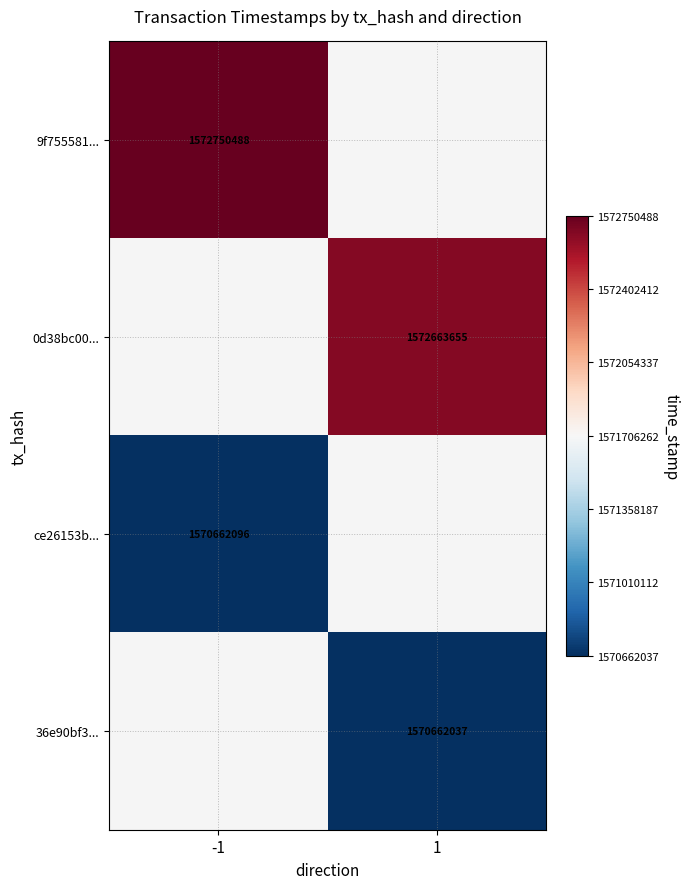

The value of 36e90bf3... at 1 is 2209019666. True or false?

False